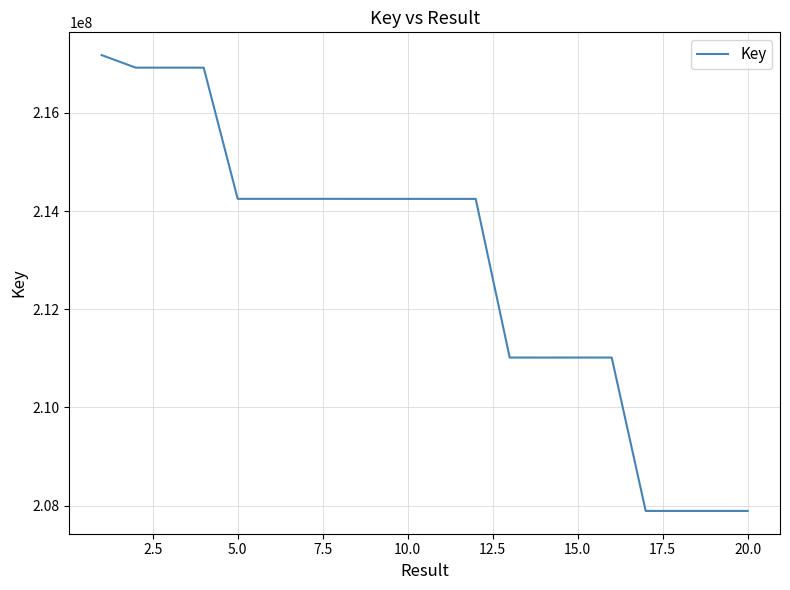

What is the difference between the maximum and minimum values?

9283523